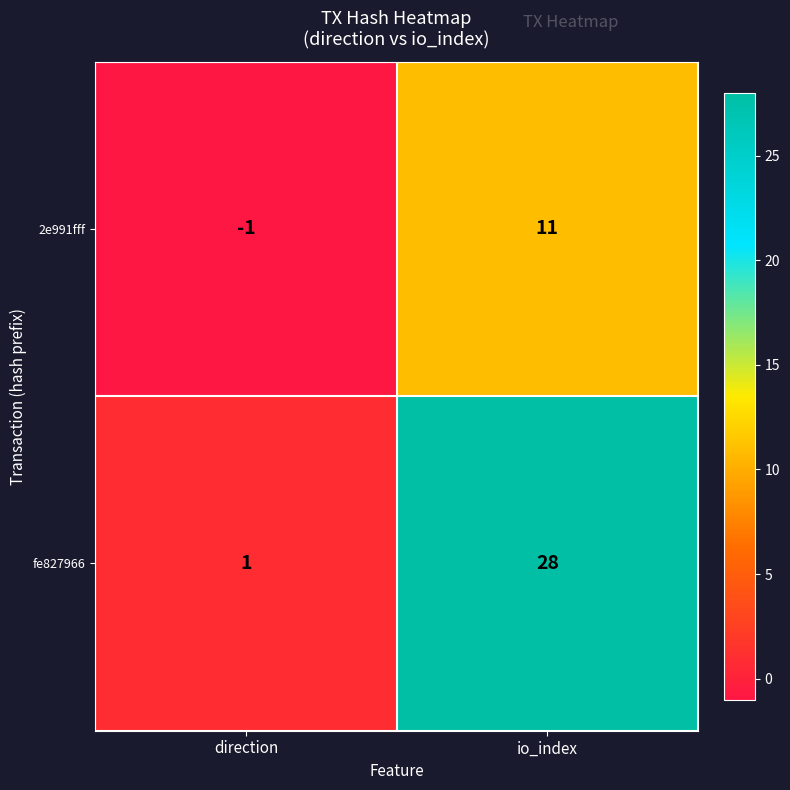

How many distinct data groups are displayed?

2